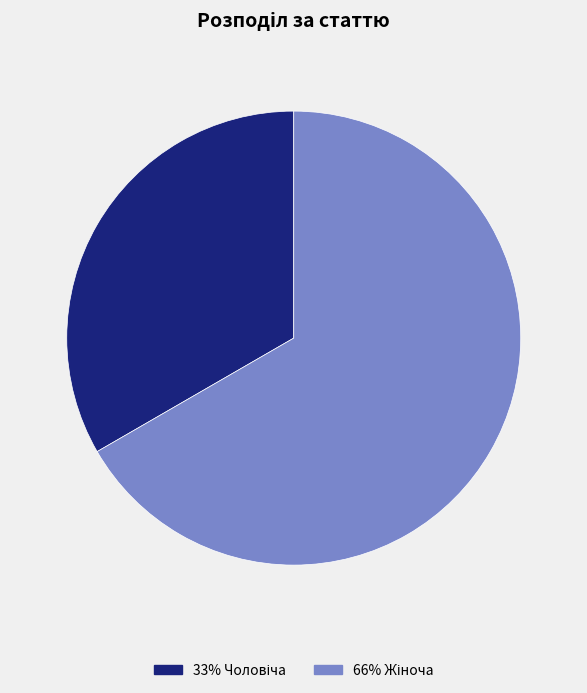

Is there any slice that represents more than half of the pie?

Yes